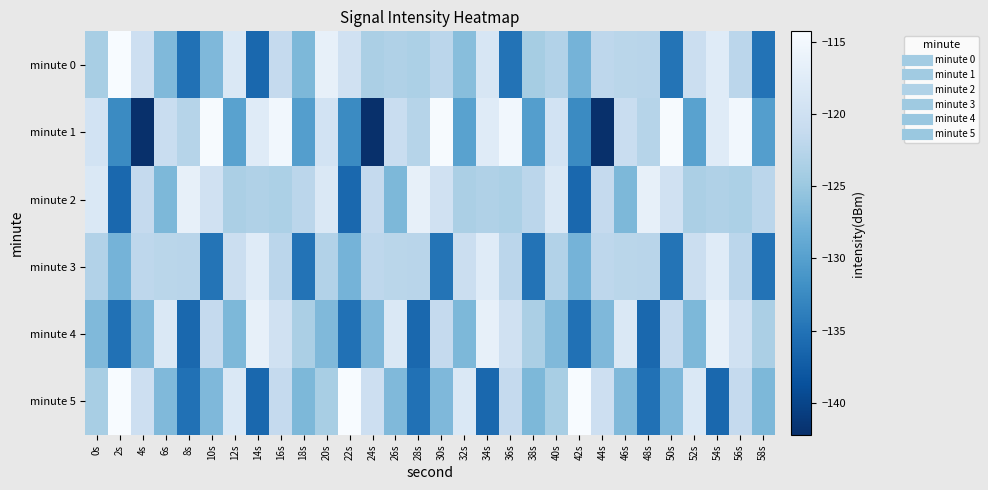

Which series changed the most between 10s and 26s?

minute 3